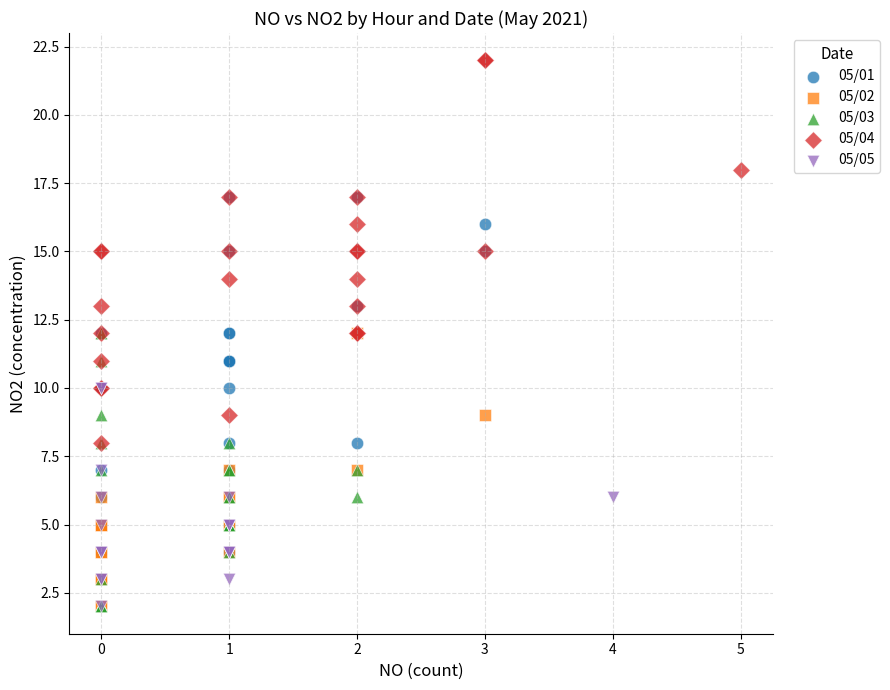

Which series reaches the maximum Y coordinate?

05/04